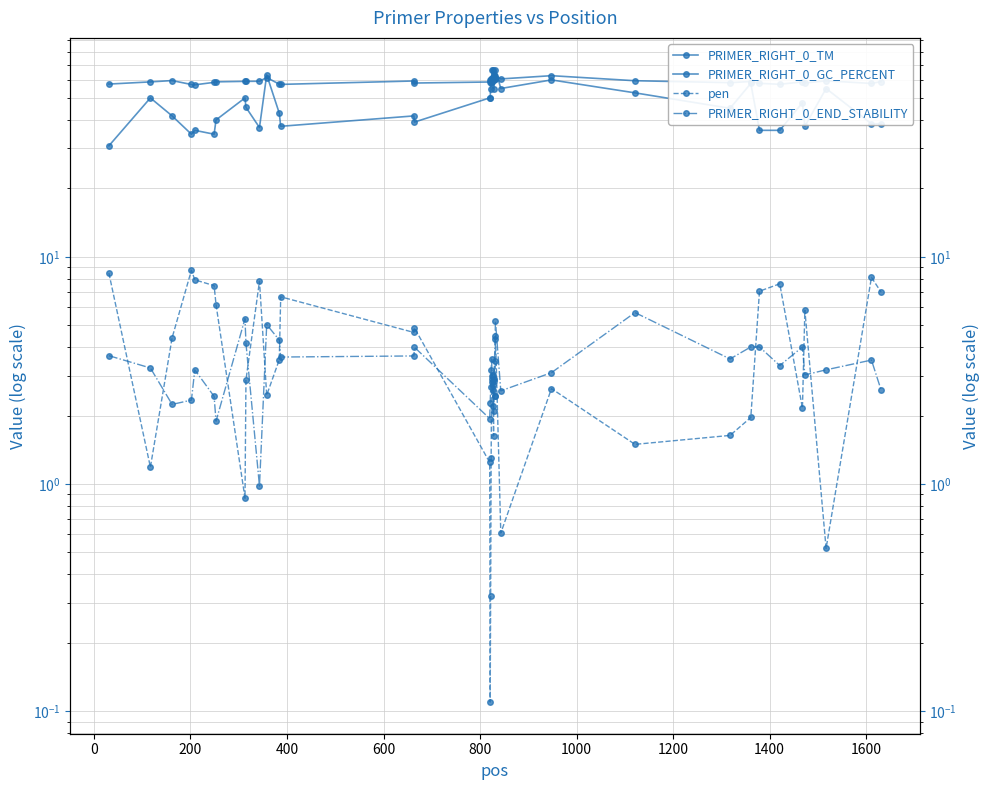

True or false: PRIMER_RIGHT_0_END_STABILITY and pen intersect in this chart.

True